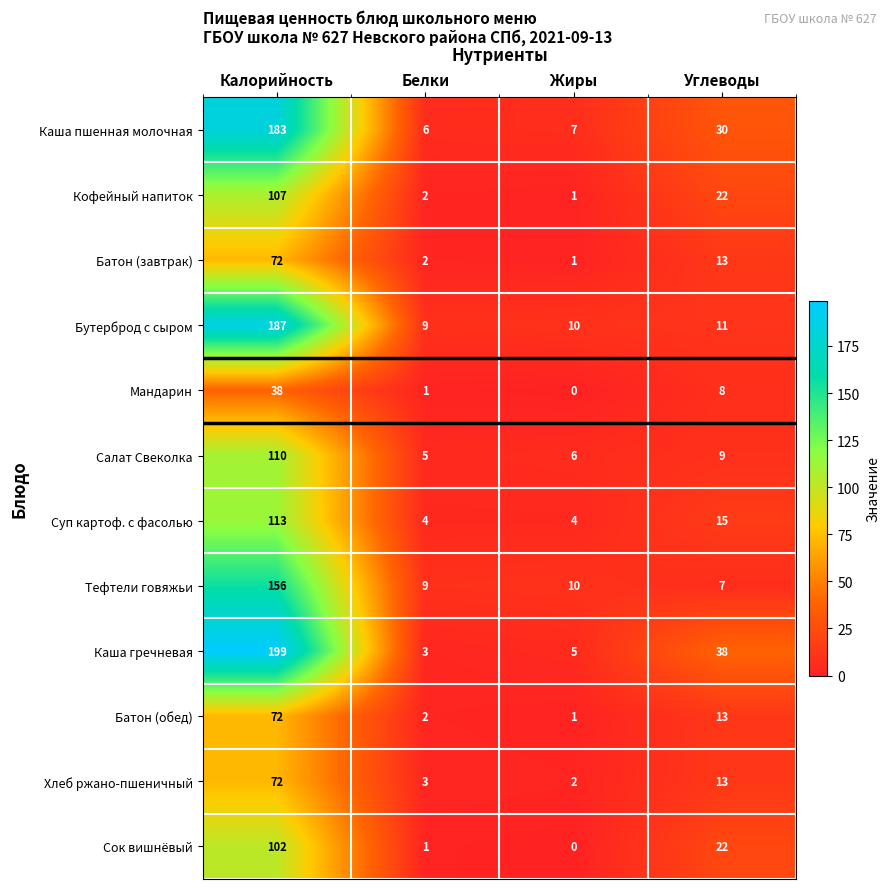

Which category has the highest value across all series?

Калорийность